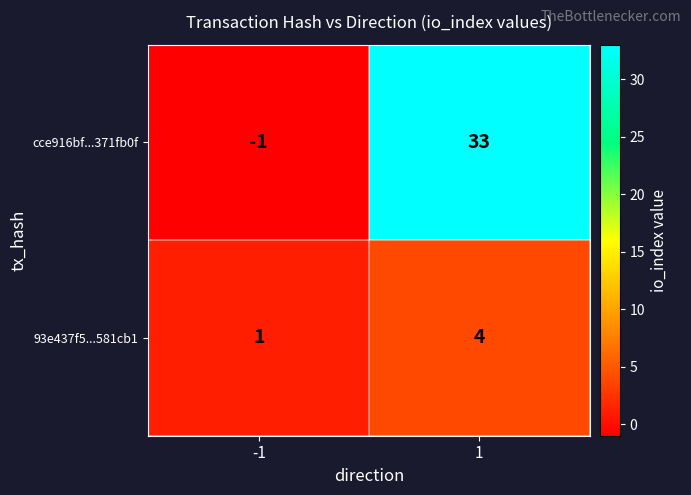

What is the difference between the 93e437f5...581cb1 values at -1 and 1?

3